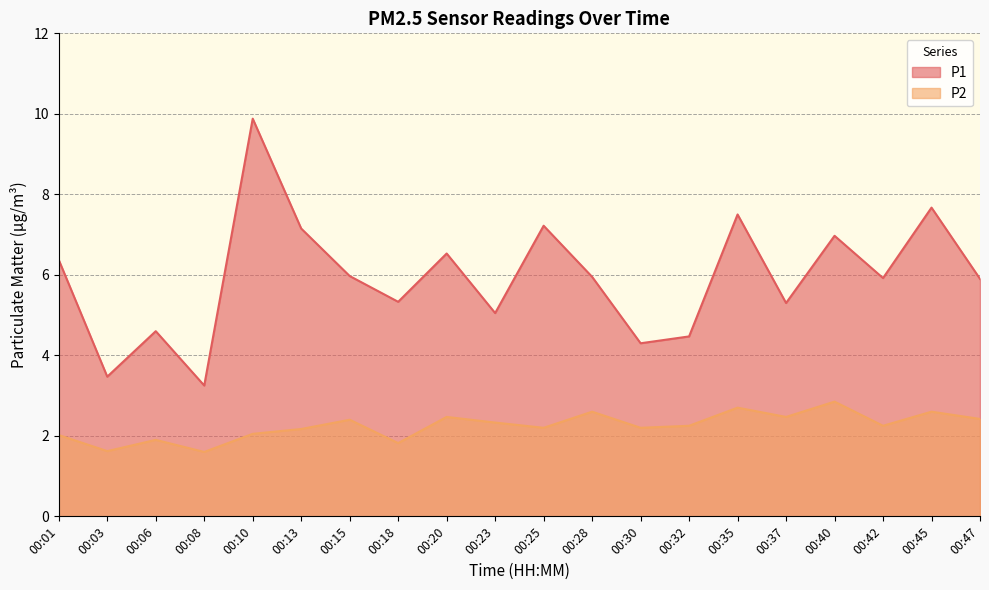

Reading left to right, extract all data points from this chart.

P1: 00:01=6.4	00:03=3.5	00:06=4.6	00:08=3.2	00:10=9.9	00:13=7.2	00:15=6.0	00:18=5.3	00:20=6.5	00:23=5.0	00:25=7.2	00:28=6.0	00:30=4.3	00:32=4.5	00:35=7.5	00:37=5.3	00:40=7.0	00:42=5.9	00:45=7.7	00:47=5.9
P2: 00:01=2.0	00:03=1.6	00:06=1.9	00:08=1.6	00:10=2.0	00:13=2.2	00:15=2.4	00:18=1.8	00:20=2.5	00:23=2.3	00:25=2.2	00:28=2.6	00:30=2.2	00:32=2.2	00:35=2.7	00:37=2.5	00:40=2.9	00:42=2.2	00:45=2.6	00:47=2.4